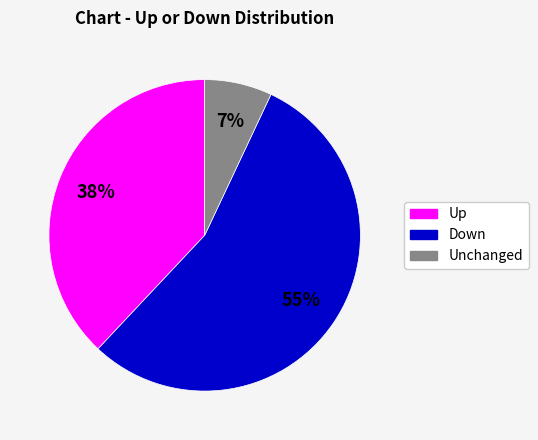

To the nearest percent, what is the difference between the largest and smallest slice percentages?

48%